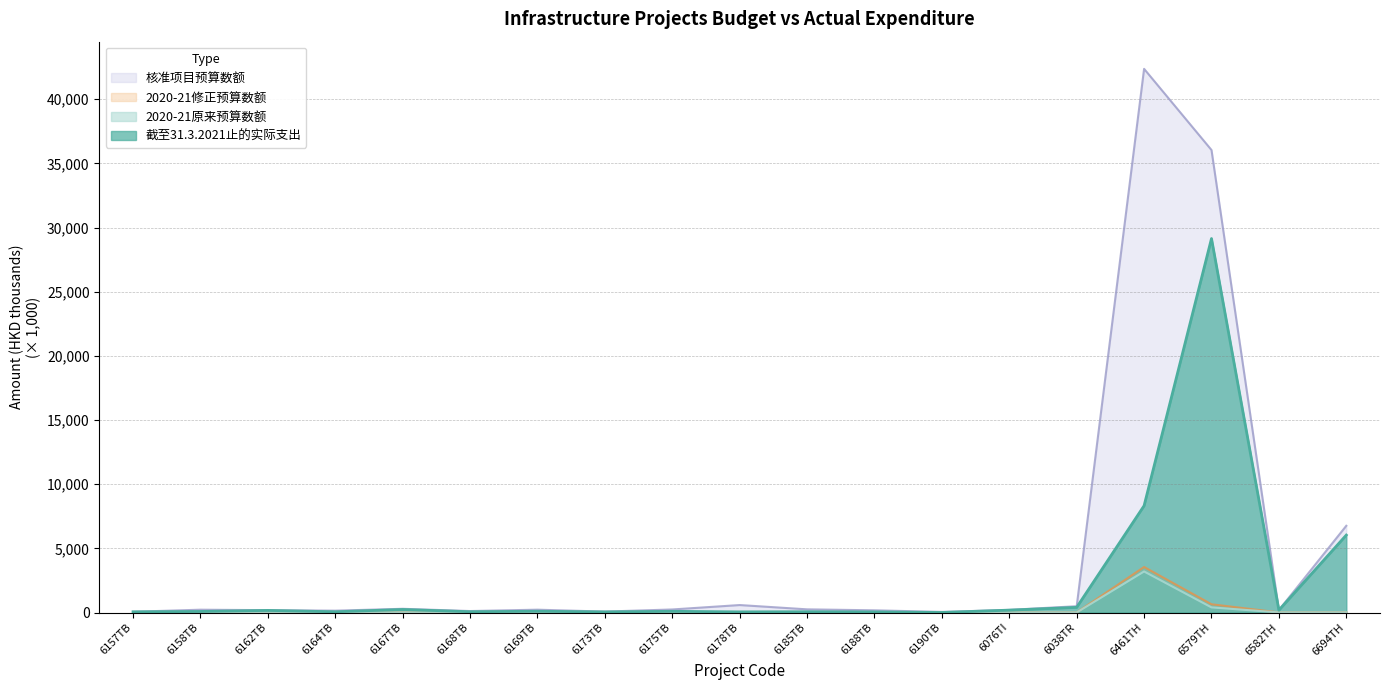

Reading left to right, what are all the values shown in this chart?

2020-21原来预算数额: 6157TB=4.0	6158TB=9.6	6162TB=0.5	6164TB=8.5	6167TB=4.7	6168TB=3.8	6169TB=6.3	6173TB=0.1	6175TB=31.1	6178TB=42.3	6185TB=42.5	6188TB=38.0	6190TB=12.2	6076TI=0.7	6038TR=5.6	6461TH=3200.0	6579TH=400.0	6582TH=9.5	6694TH=15.0
2020-21修正预算数额: 6157TB=4.0	6158TB=9.6	6162TB=0.5	6164TB=8.5	6167TB=4.7	6168TB=4.3	6169TB=7.8	6173TB=3.1	6175TB=31.1	6178TB=42.4	6185TB=42.5	6188TB=38.0	6190TB=12.2	6076TI=0.7	6038TR=5.6	6461TH=3550.0	6579TH=645.0	6582TH=9.5	6694TH=19.2
核准项目预算数额: 6157TB=60.7	6158TB=221.6	6162TB=183.8	6164TB=146.2	6167TB=292.1	6168TB=116.7	6169TB=222.7	6173TB=74.3	6175TB=239.4	6178TB=584.4	6185TB=249.4	6188TB=173.5	6190TB=49.0	6076TI=205.3	6038TR=493.5	6461TH=42363.9	6579TH=36038.9	6582TH=192.3	6694TH=6759.7
截至31.3.2021止的实际支出: 6157TB=54.9	6158TB=84.2	6162TB=166.0	6164TB=59.7	6167TB=238.8	6168TB=63.7	6169TB=101.3	6173TB=49.4	6175TB=96.4	6178TB=50.2	6185TB=62.7	6188TB=48.6	6190TB=4.2	6076TI=188.4	6038TR=403.9	6461TH=8323.6	6579TH=29141.5	6582TH=184.3	6694TH=6035.6